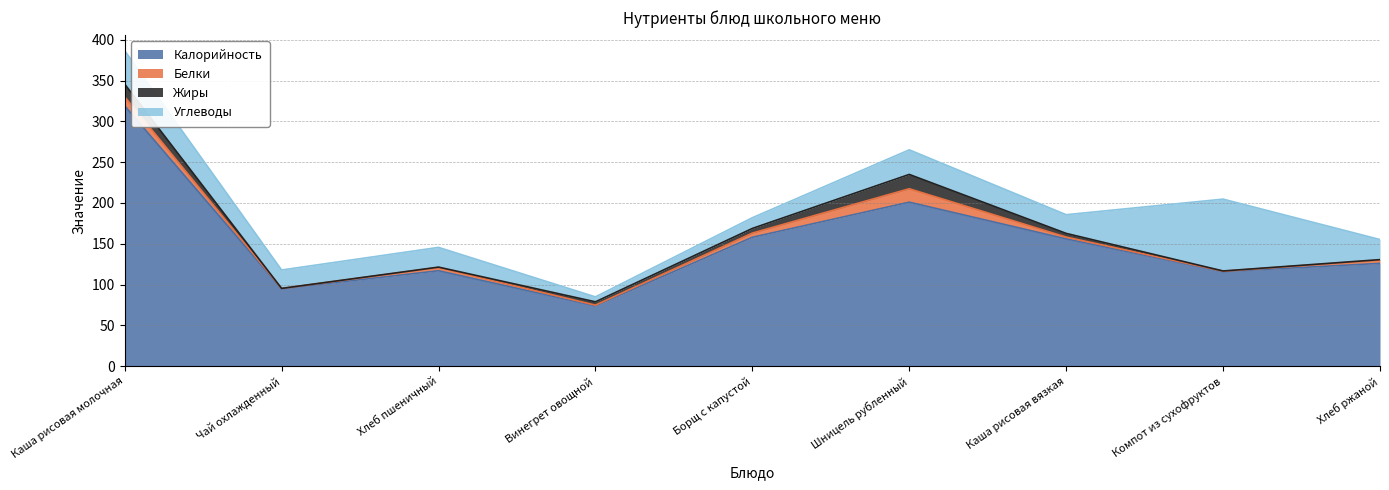

At Чай охлажденный, list the series in order from smallest to largest.

Жиры, Белки, Углеводы, Калорийность